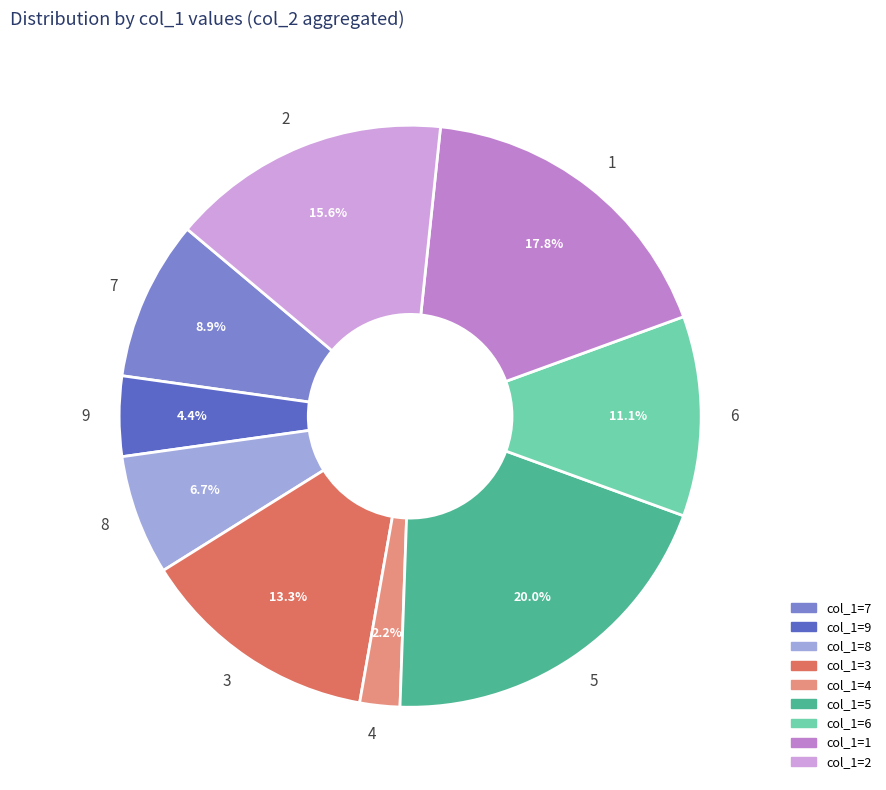

Does any single category account for the majority?

No